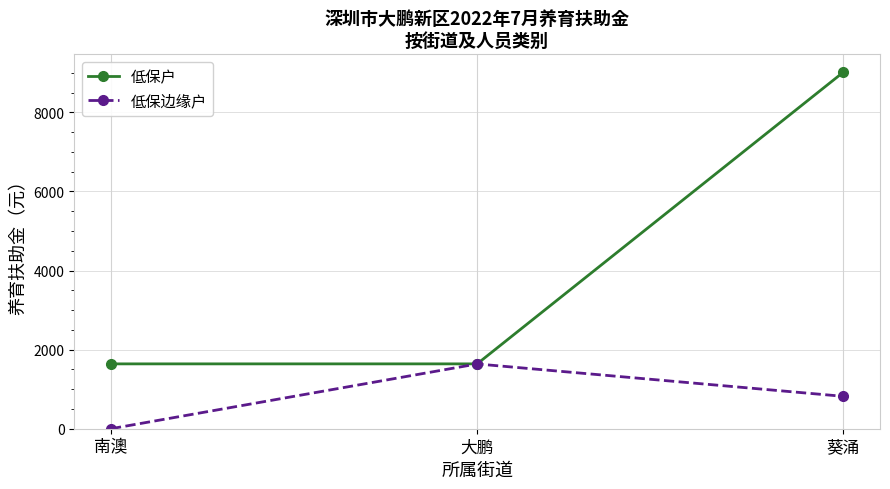

Rank the categories by 低保边缘户 value from highest to lowest.

大鹏, 葵涌, 南澳